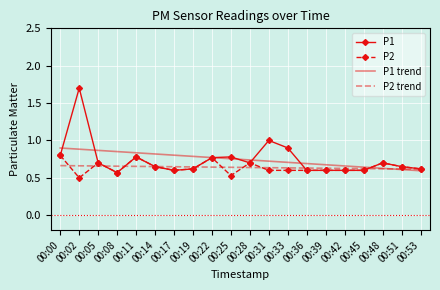

Which series has the widest spread of values?

P1